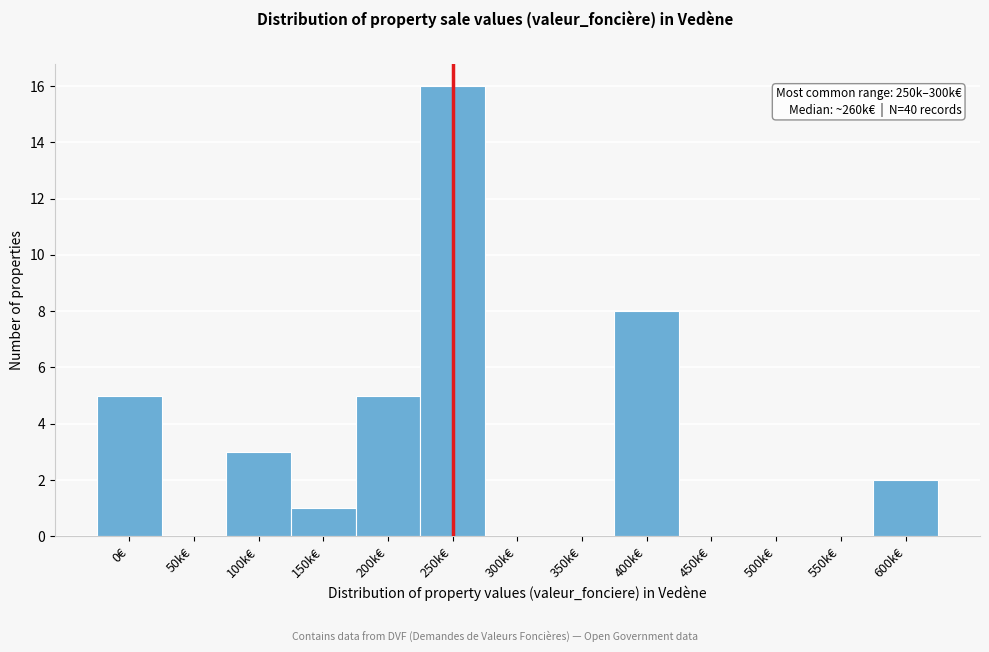

Reading right to left, extract all data points from this chart.

600k€=2	550k€=0	500k€=0	450k€=0	400k€=8	350k€=0	300k€=0	250k€=16	200k€=5	150k€=1	100k€=3	50k€=0	0€=5